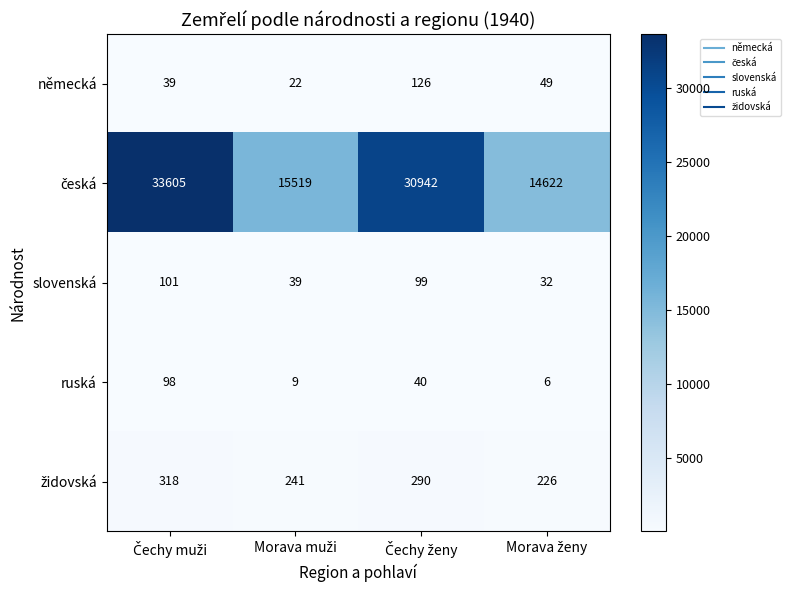

At how many categories does at least one series exceed 3985?

4